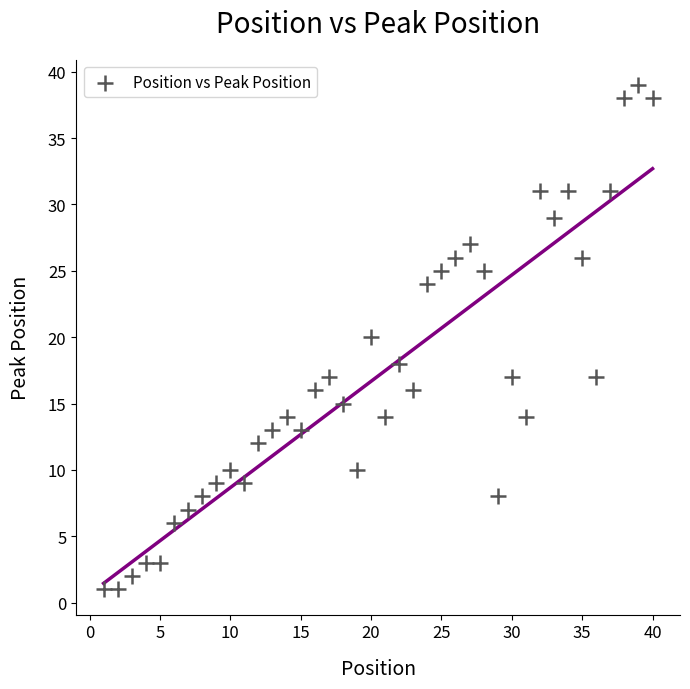

What is the range of Y values (max minus min)?

38